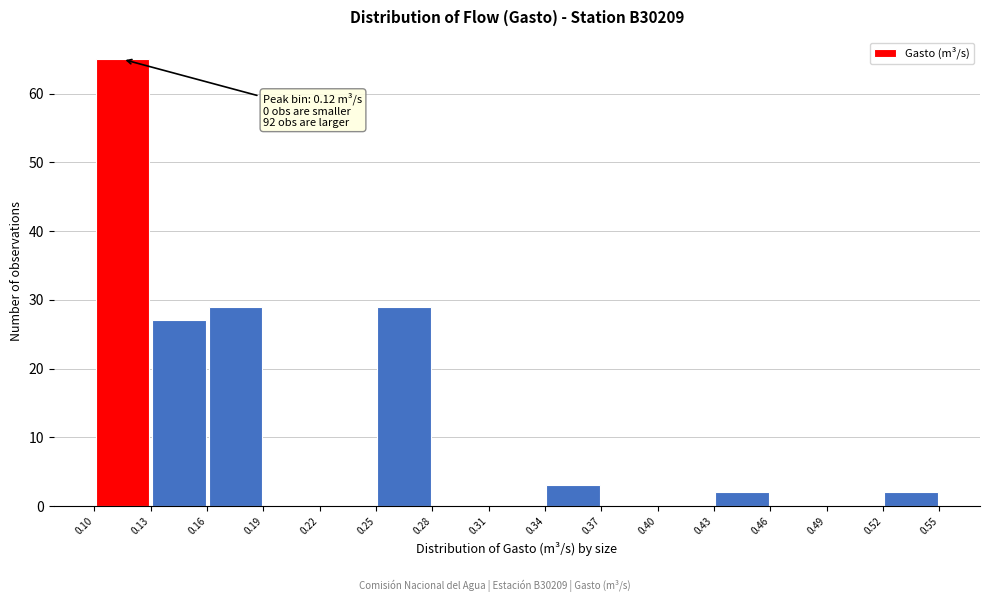

Which range on the x-axis has the tallest bar?

0.10 to 0.13